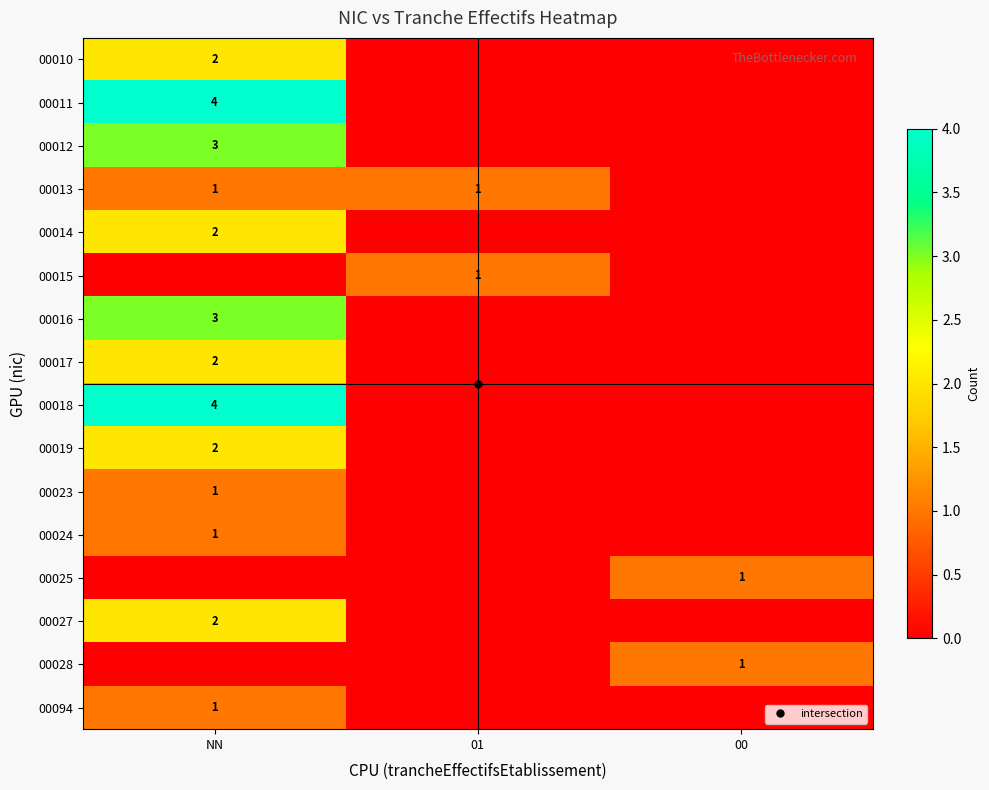

What is the sum of all 00018 values?

4